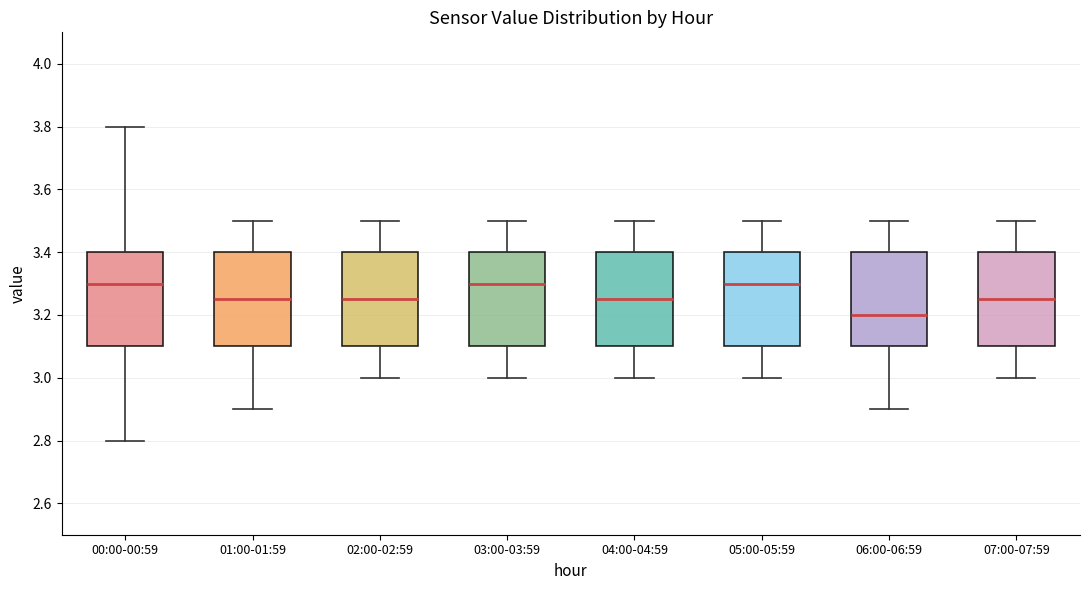

Which box has the lowest median line?

06:00-06:59